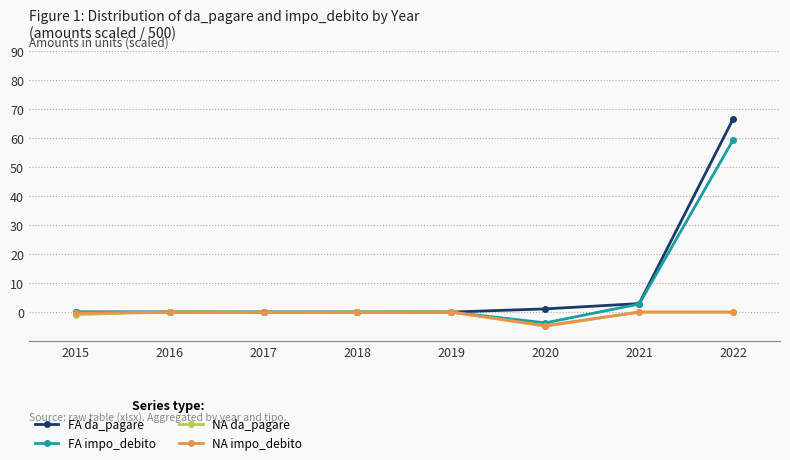

What are all the series names shown in the legend?

FA da_pagare, FA impo_debito, NA da_pagare, NA impo_debito